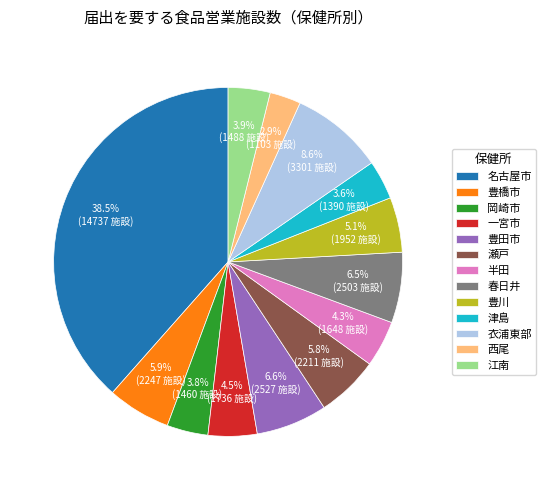

Which category has the smallest portion of the pie?

西尾